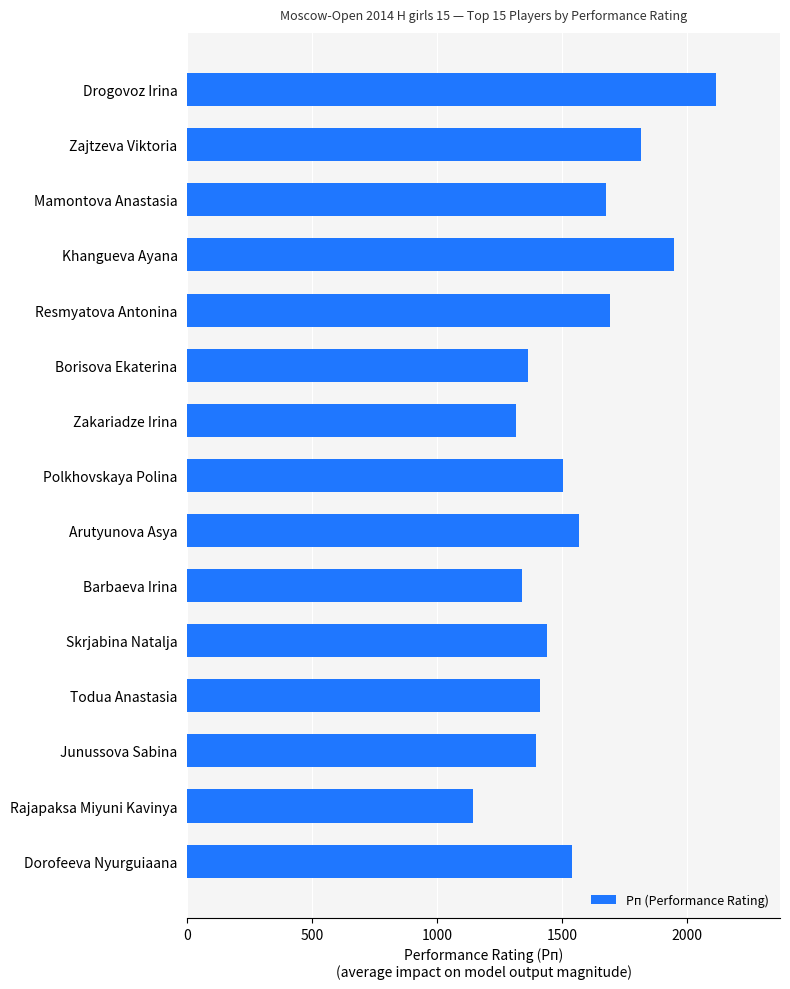

Approximately how many times larger is the value at Zajtzeva Viktoria compared to Barbaeva Irina?

1.4